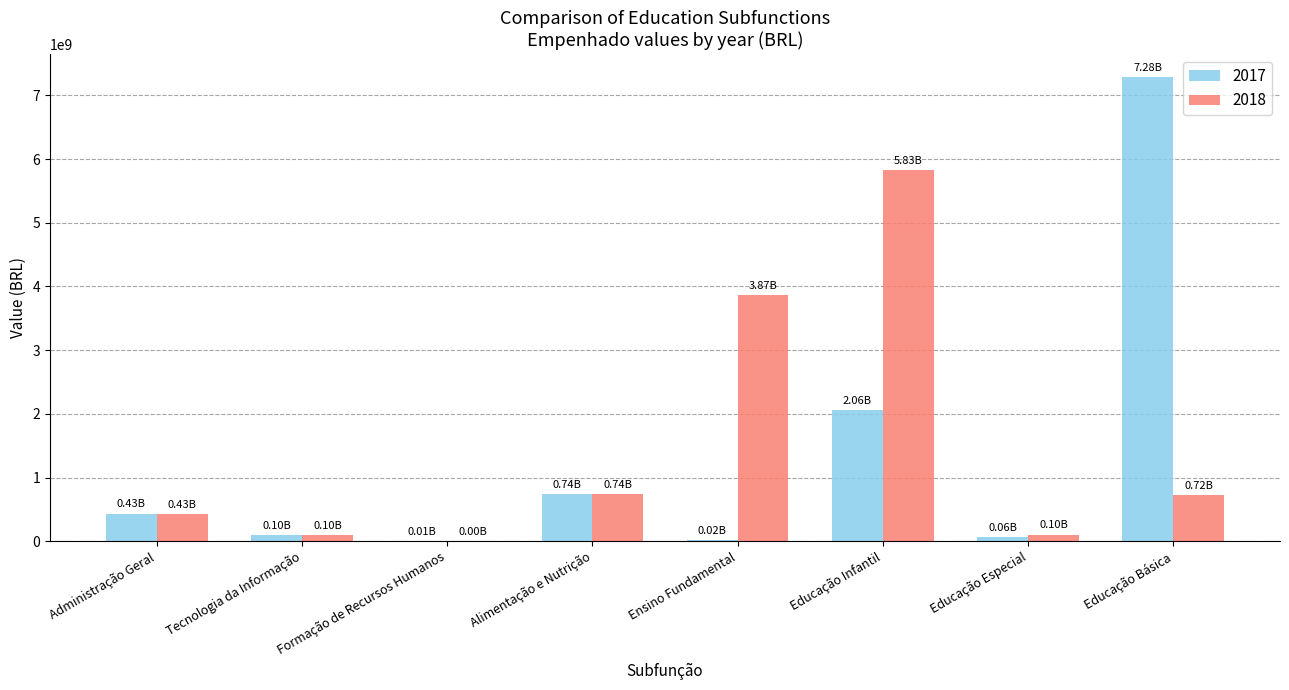

What are all the series names shown in the legend?

2017, 2018